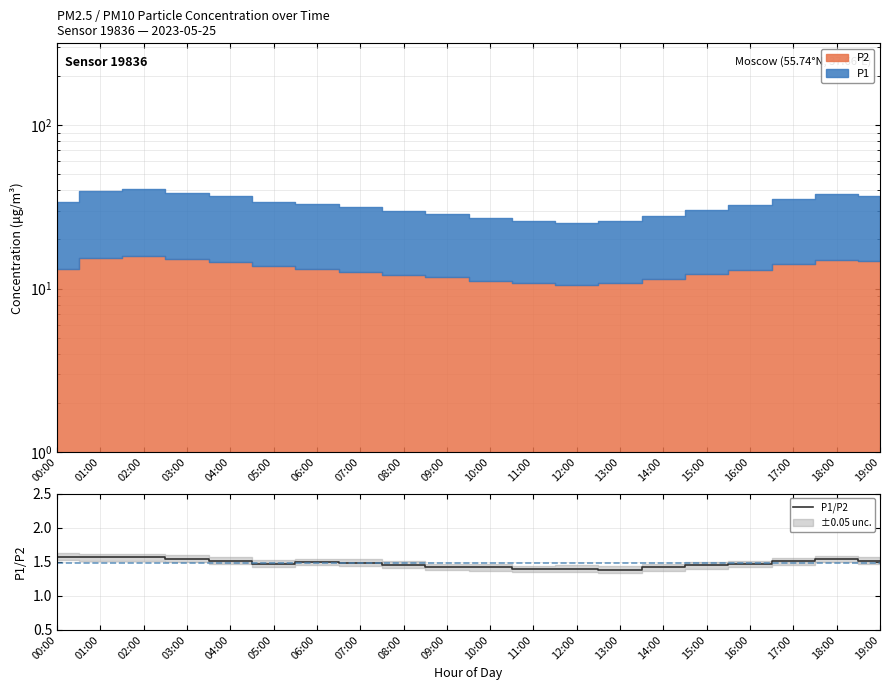

What is the ratio of the value at 07:00 to the value at 15:00?

1.0